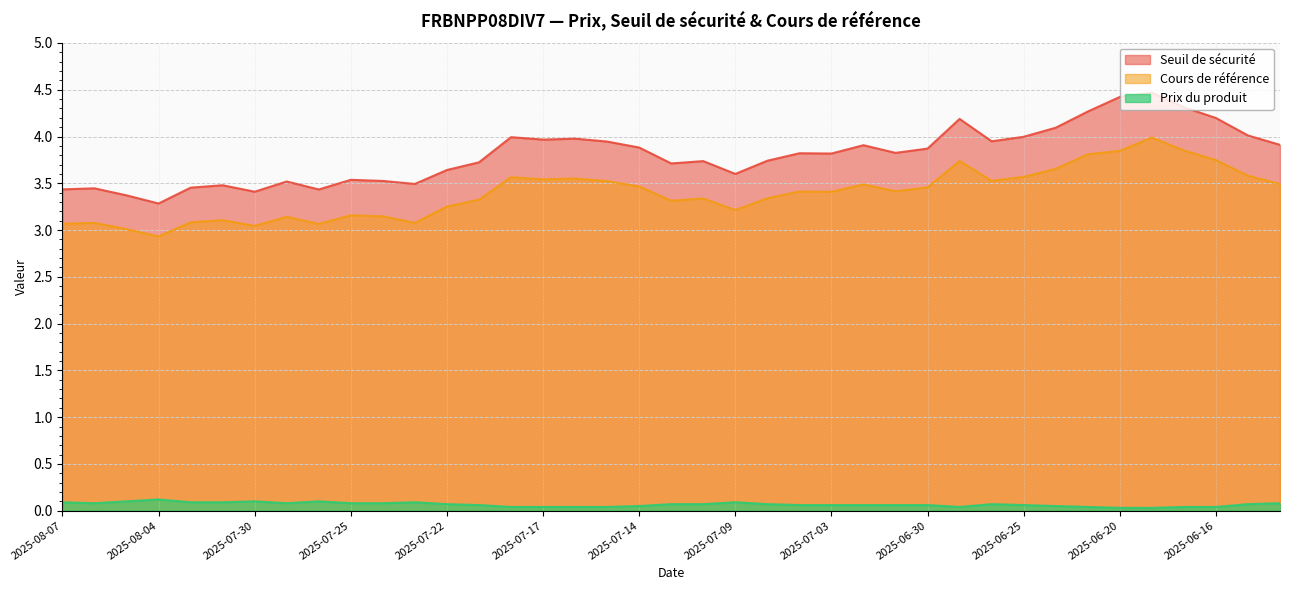

The value of Prix du produit at 2025-07-03 is 0.1. True or false?

True